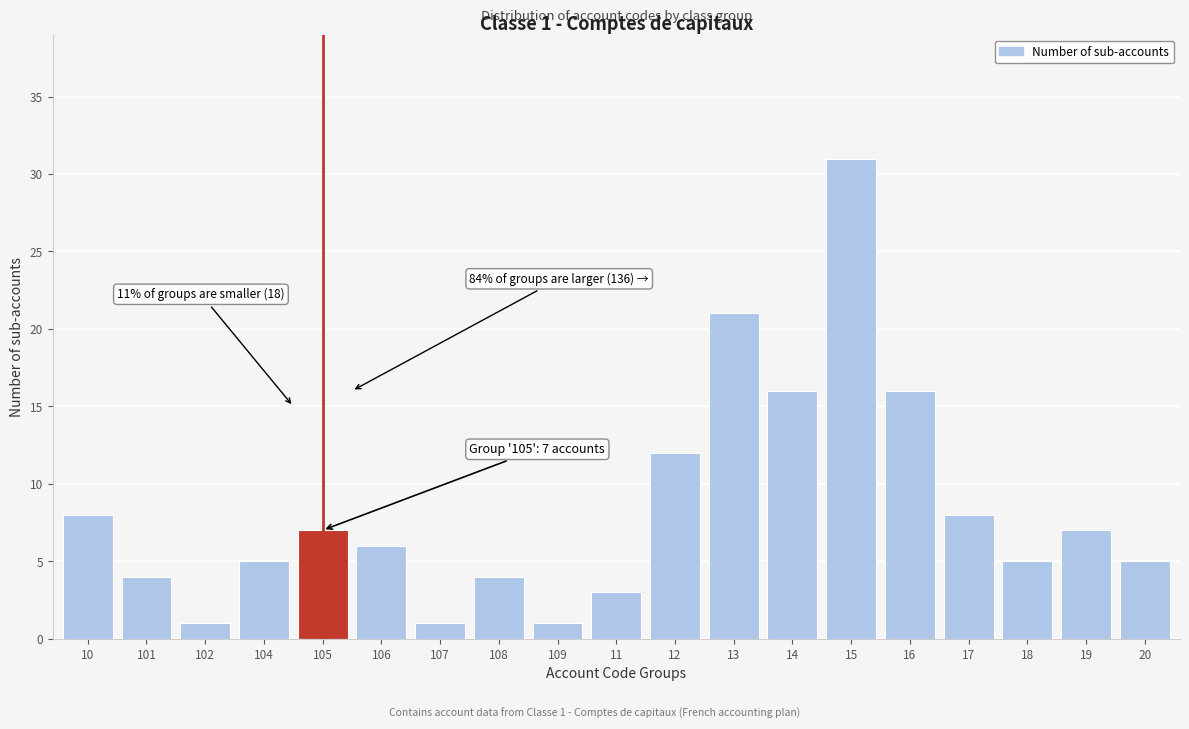

Reading right to left, transcribe all the data shown in this chart.

5	7	5	8	16	31	16	21	12	3	1	4	1	6	7	5	1	4	8